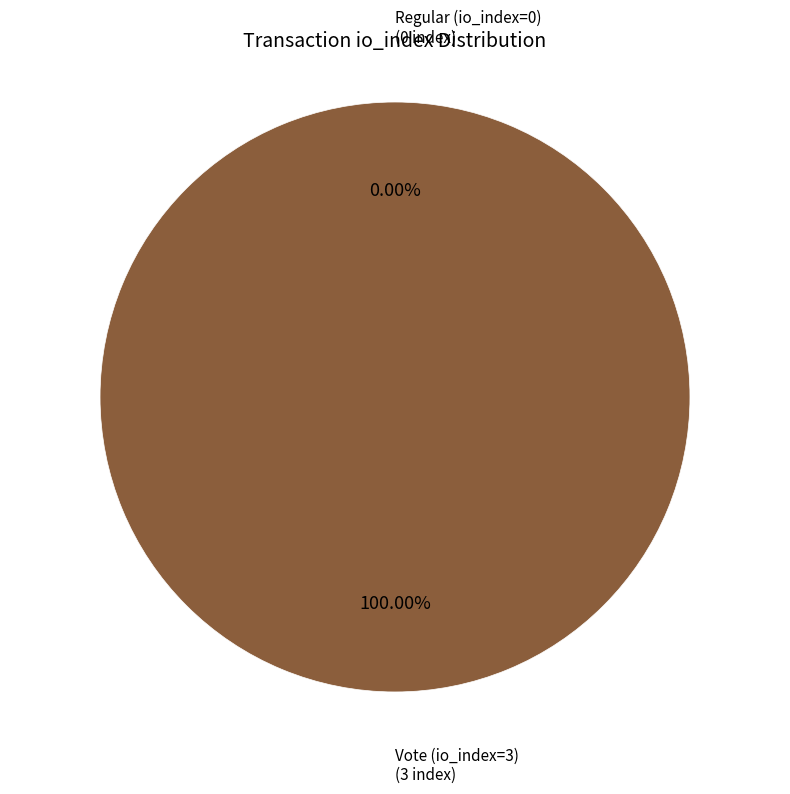

How many slices are in this pie chart?

2